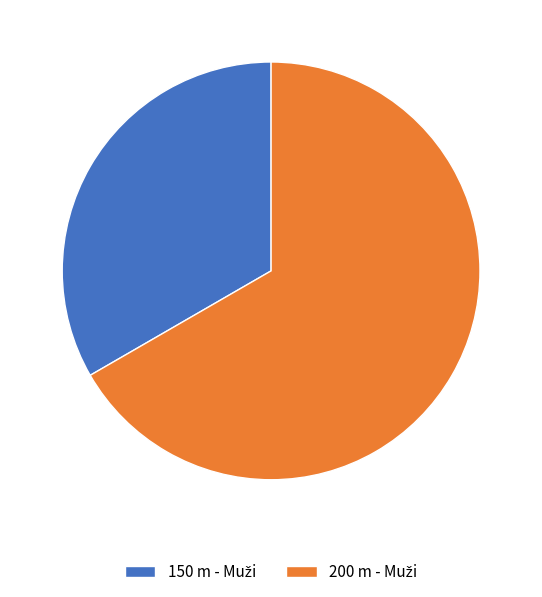

Does any single category account for the majority?

Yes